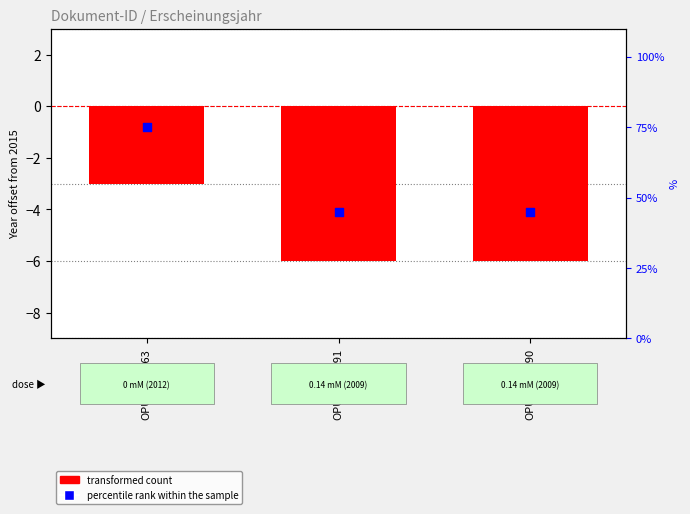

What are all the series names shown in the legend?

transformed count, percentile rank within the sample